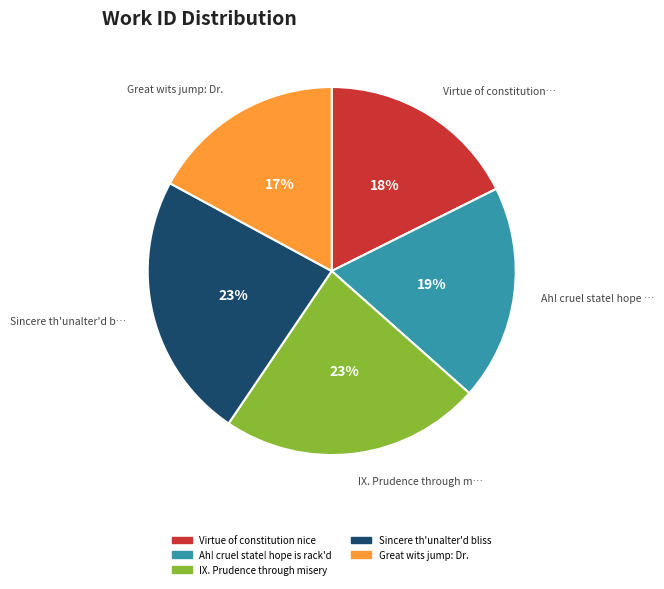

Which has a higher value, Sincere th'unalter'd bliss or Great wits jump: Dr.?

Sincere th'unalter'd bliss